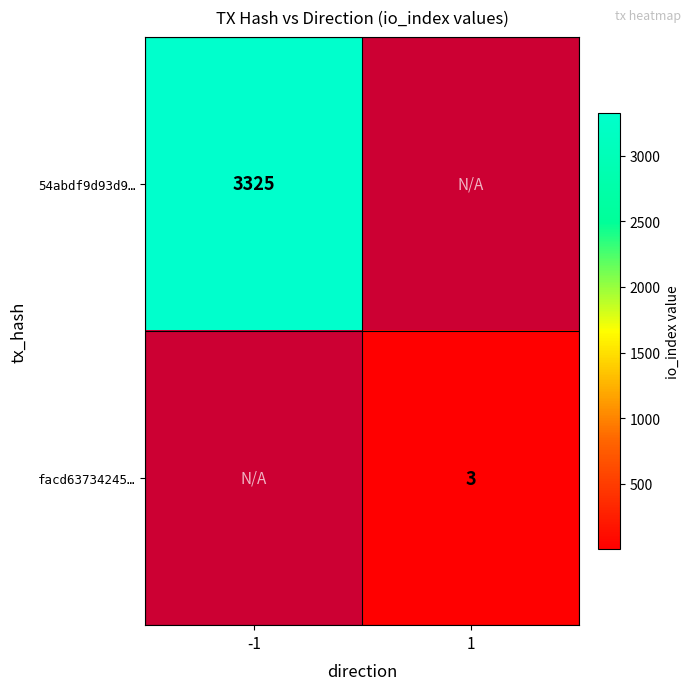

The 54abdf9d93d9… series shows 5915 at -1. True or false?

False